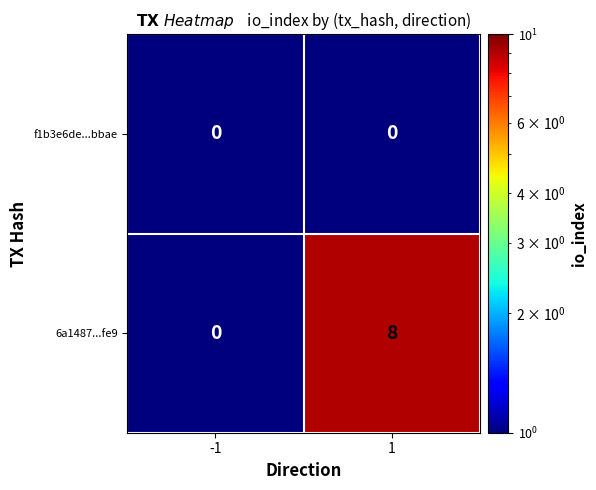

At which category is the sum across all series the highest?

1